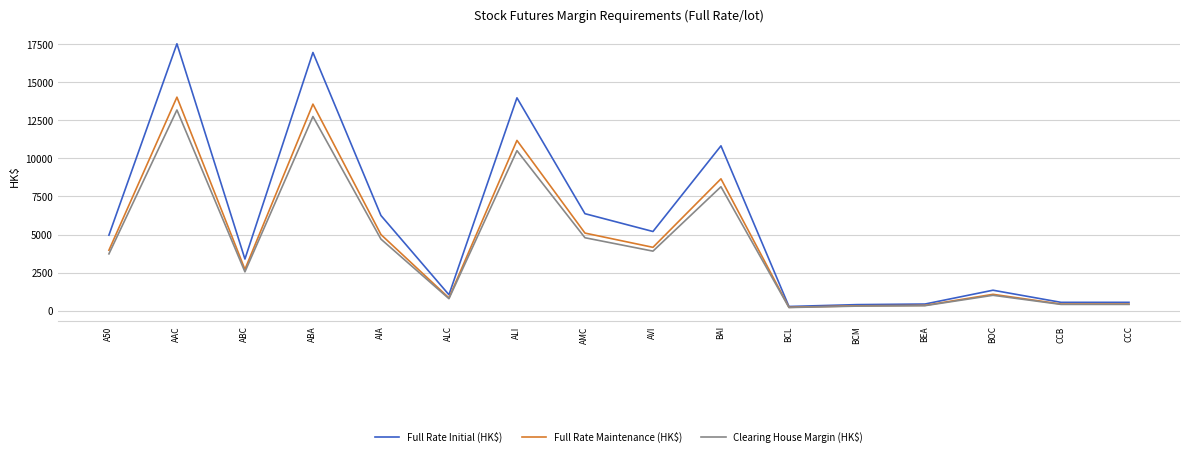

What is the difference between the maximum and minimum values in the Full Rate Initial (HK$) series?

17254